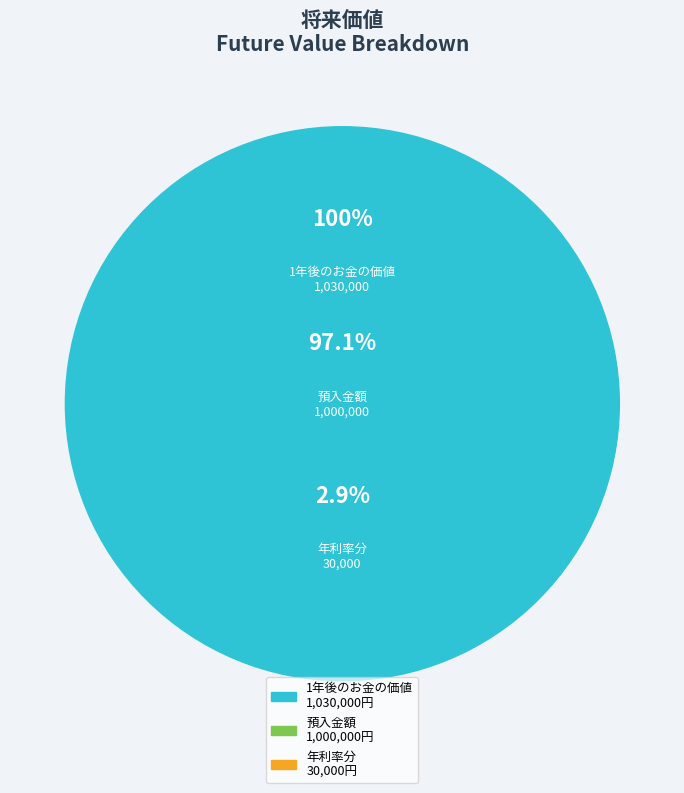

Do 年利率 and 預入金額 together represent more than half of the pie?

No